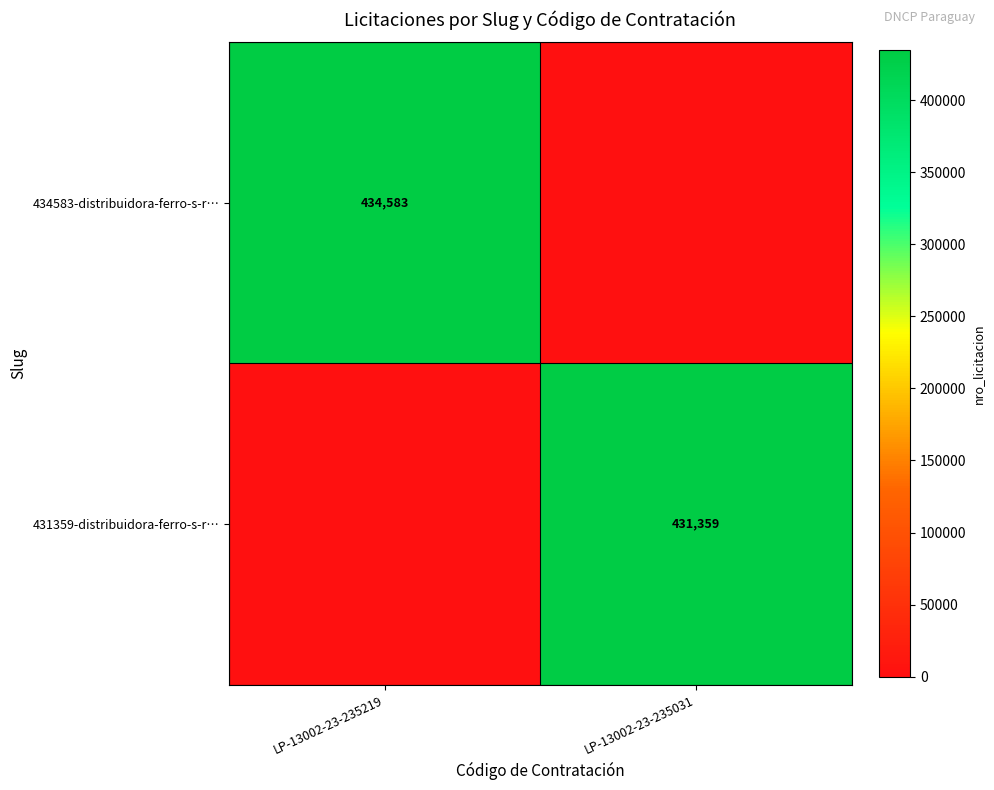

Is it true that 431359-distribuidora-ferro-s-r… equals 588175 at LP-13002-23-235031?

False